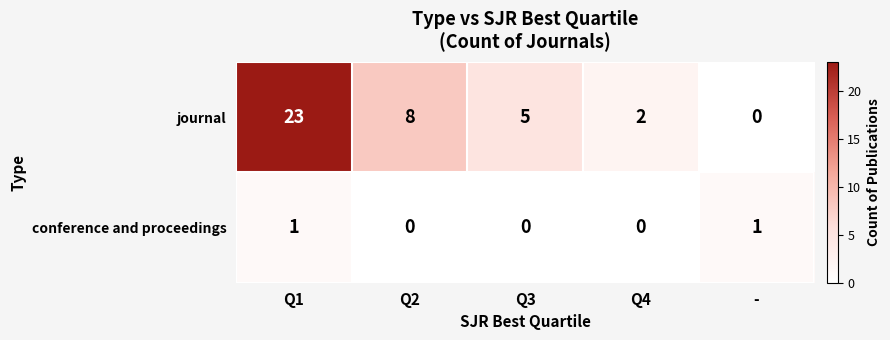

Reading right to left, what are all the values shown in this chart?

journal: -=0	Q4=2	Q3=5	Q2=8	Q1=23
conference and proceedings: -=1	Q4=0	Q3=0	Q2=0	Q1=1